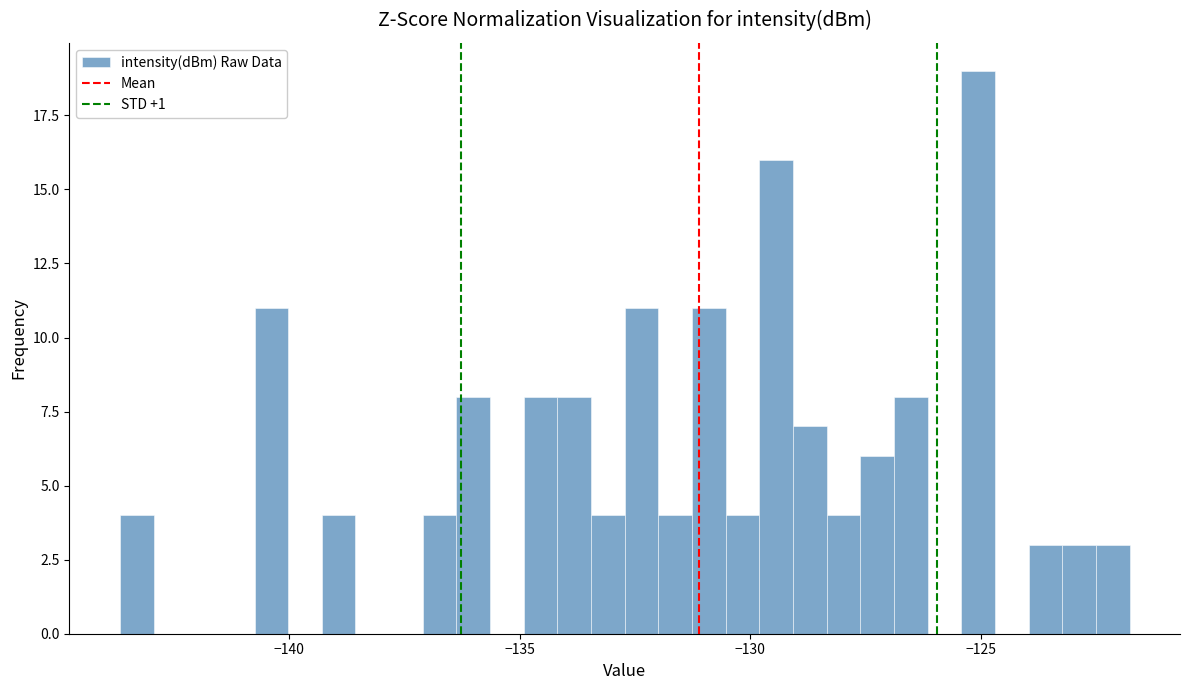

Read against the x-axis, roughly where is the centre of the tallest bar?

-125.0